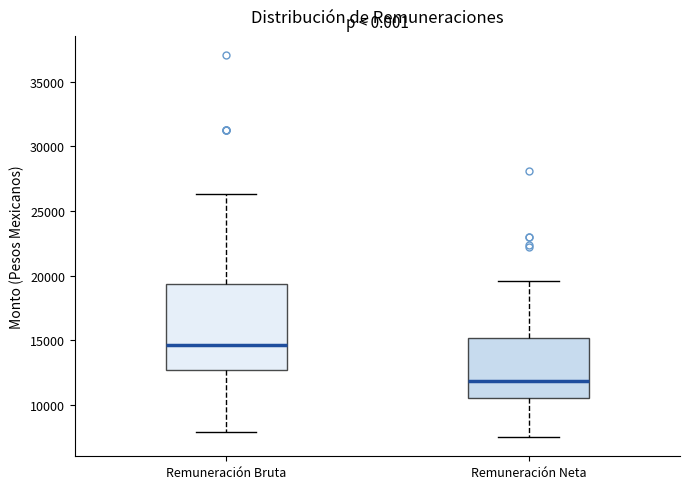

Which box's median line is the highest?

Remuneración Bruta